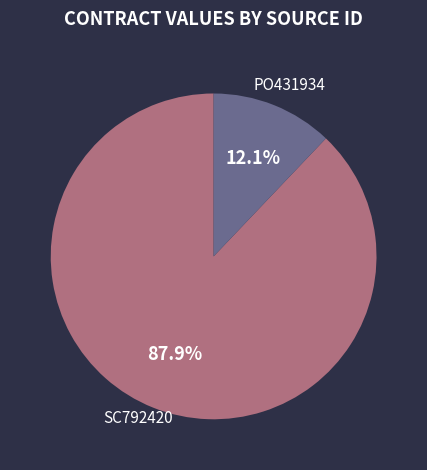

What percentage is NOT represented by PO431934?

87.9%